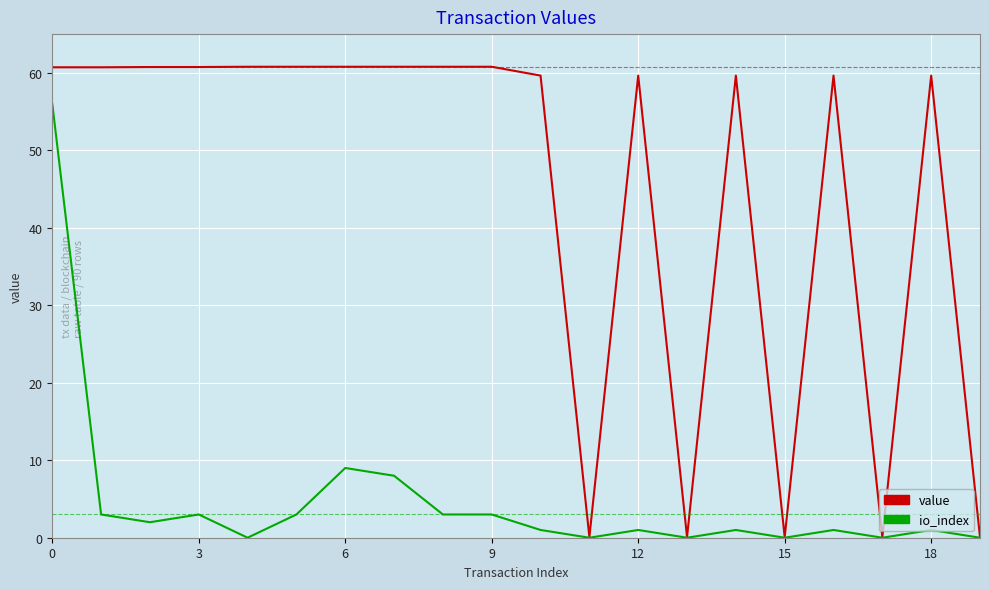

What are all the series names shown in the legend?

value, io_index